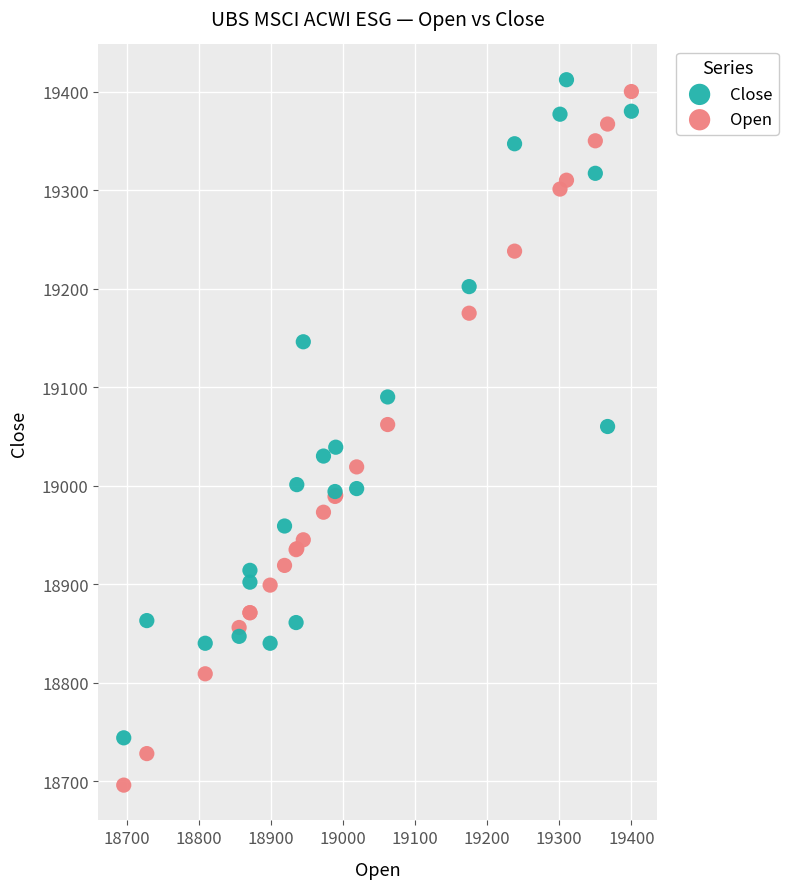

Which series contains the highest Y value?

Close